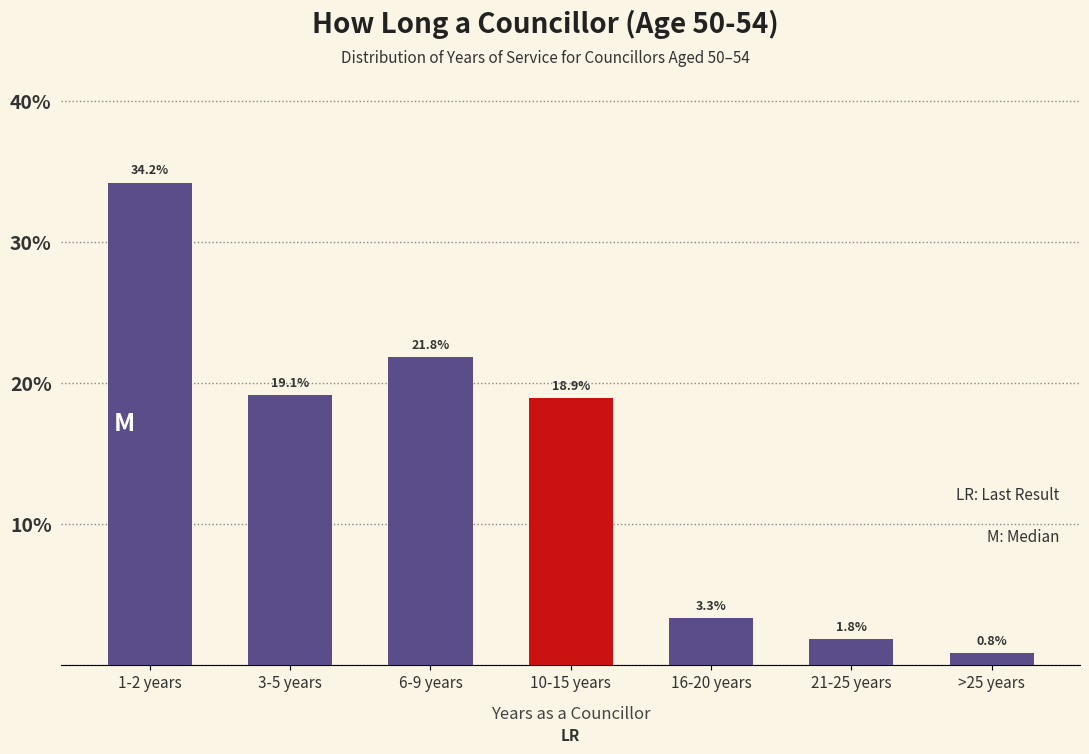

Reading right to left, extract all data points from this chart.

>25 years=0.8	21-25 years=1.8	16-20 years=3.3	10-15 years=18.9	6-9 years=21.8	3-5 years=19.1	1-2 years=34.2